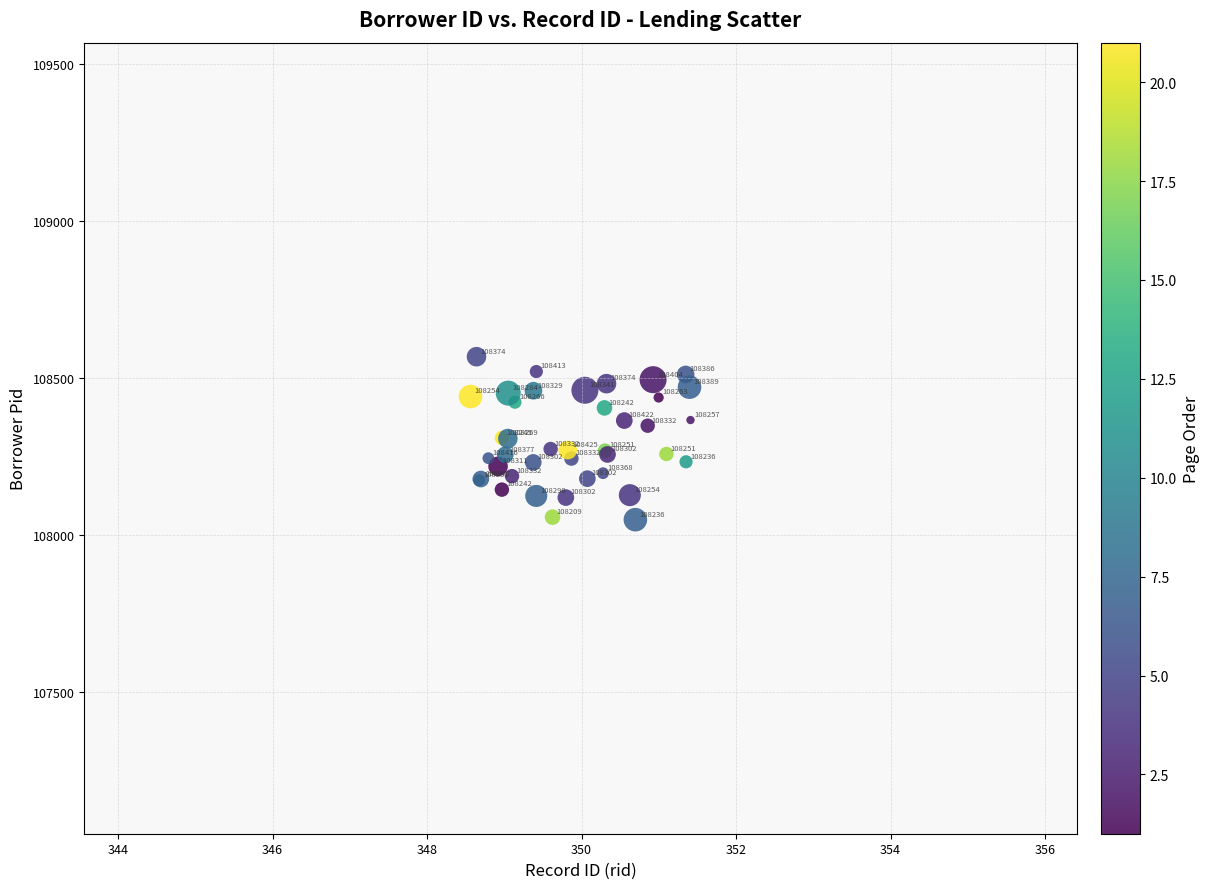

What Y value in the scatter plot is closest to 108309?

108308.2